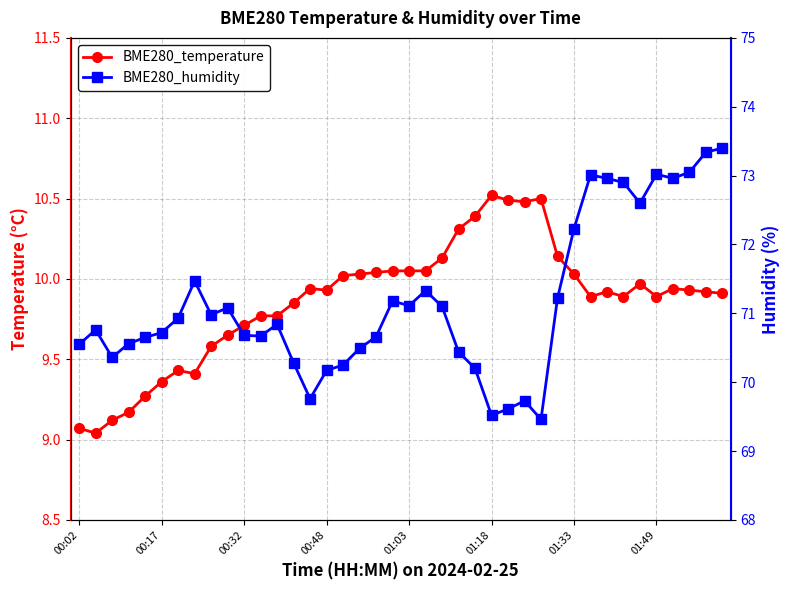

What is the spread (max minus min) of values at 31?

63.1